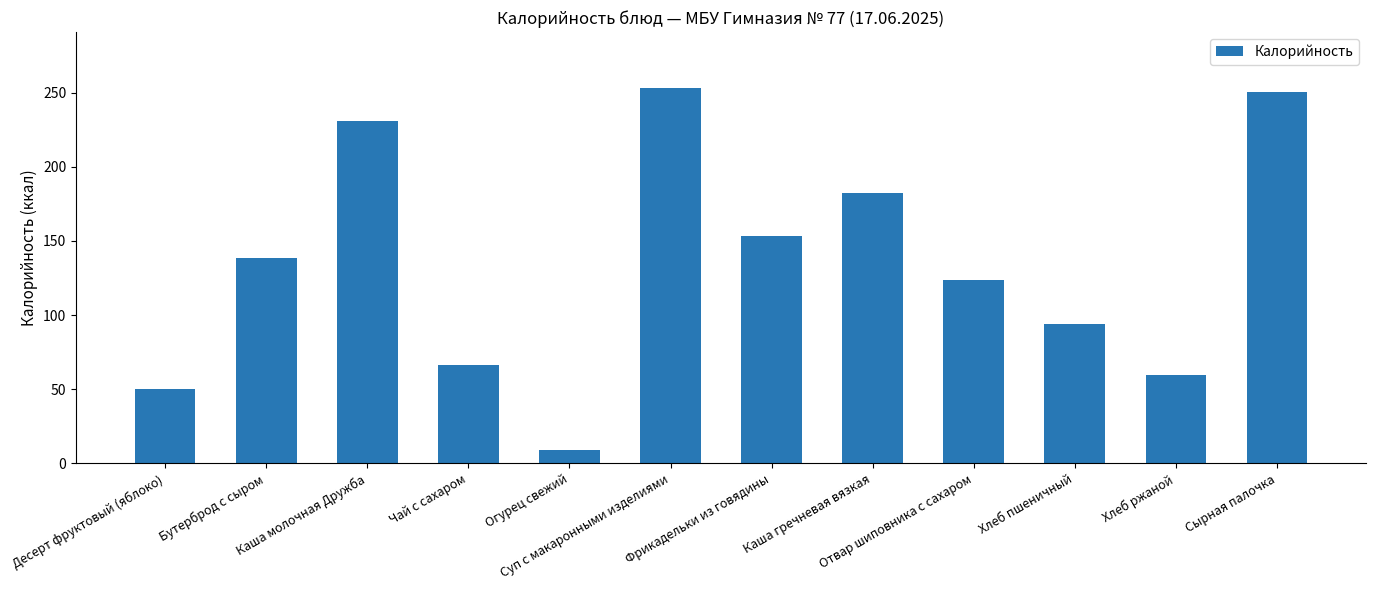

How many distinct data groups are displayed?

1